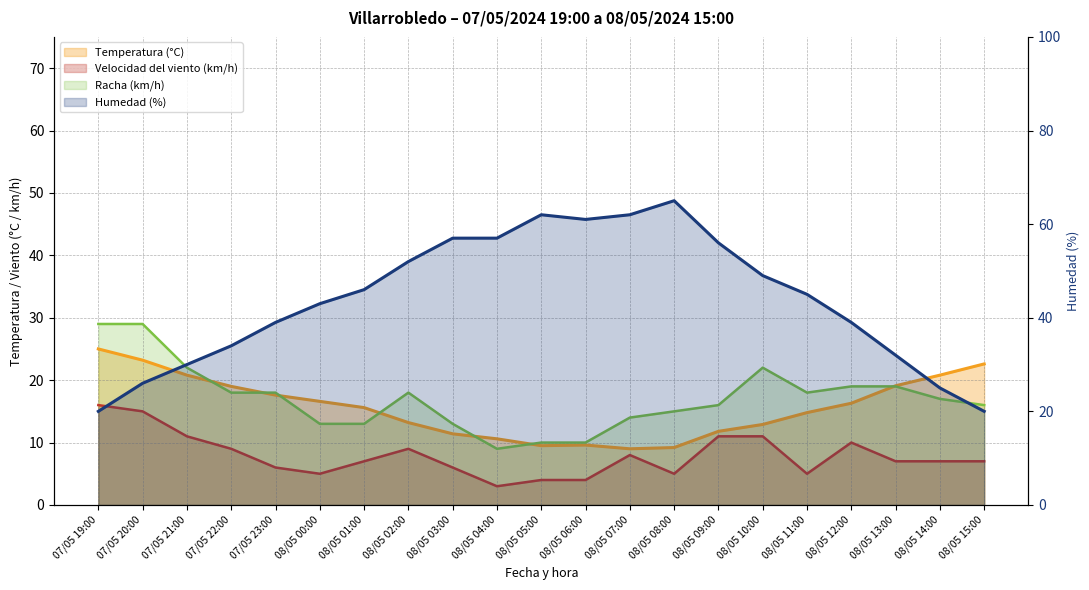

What is the greatest value displayed?

65.0